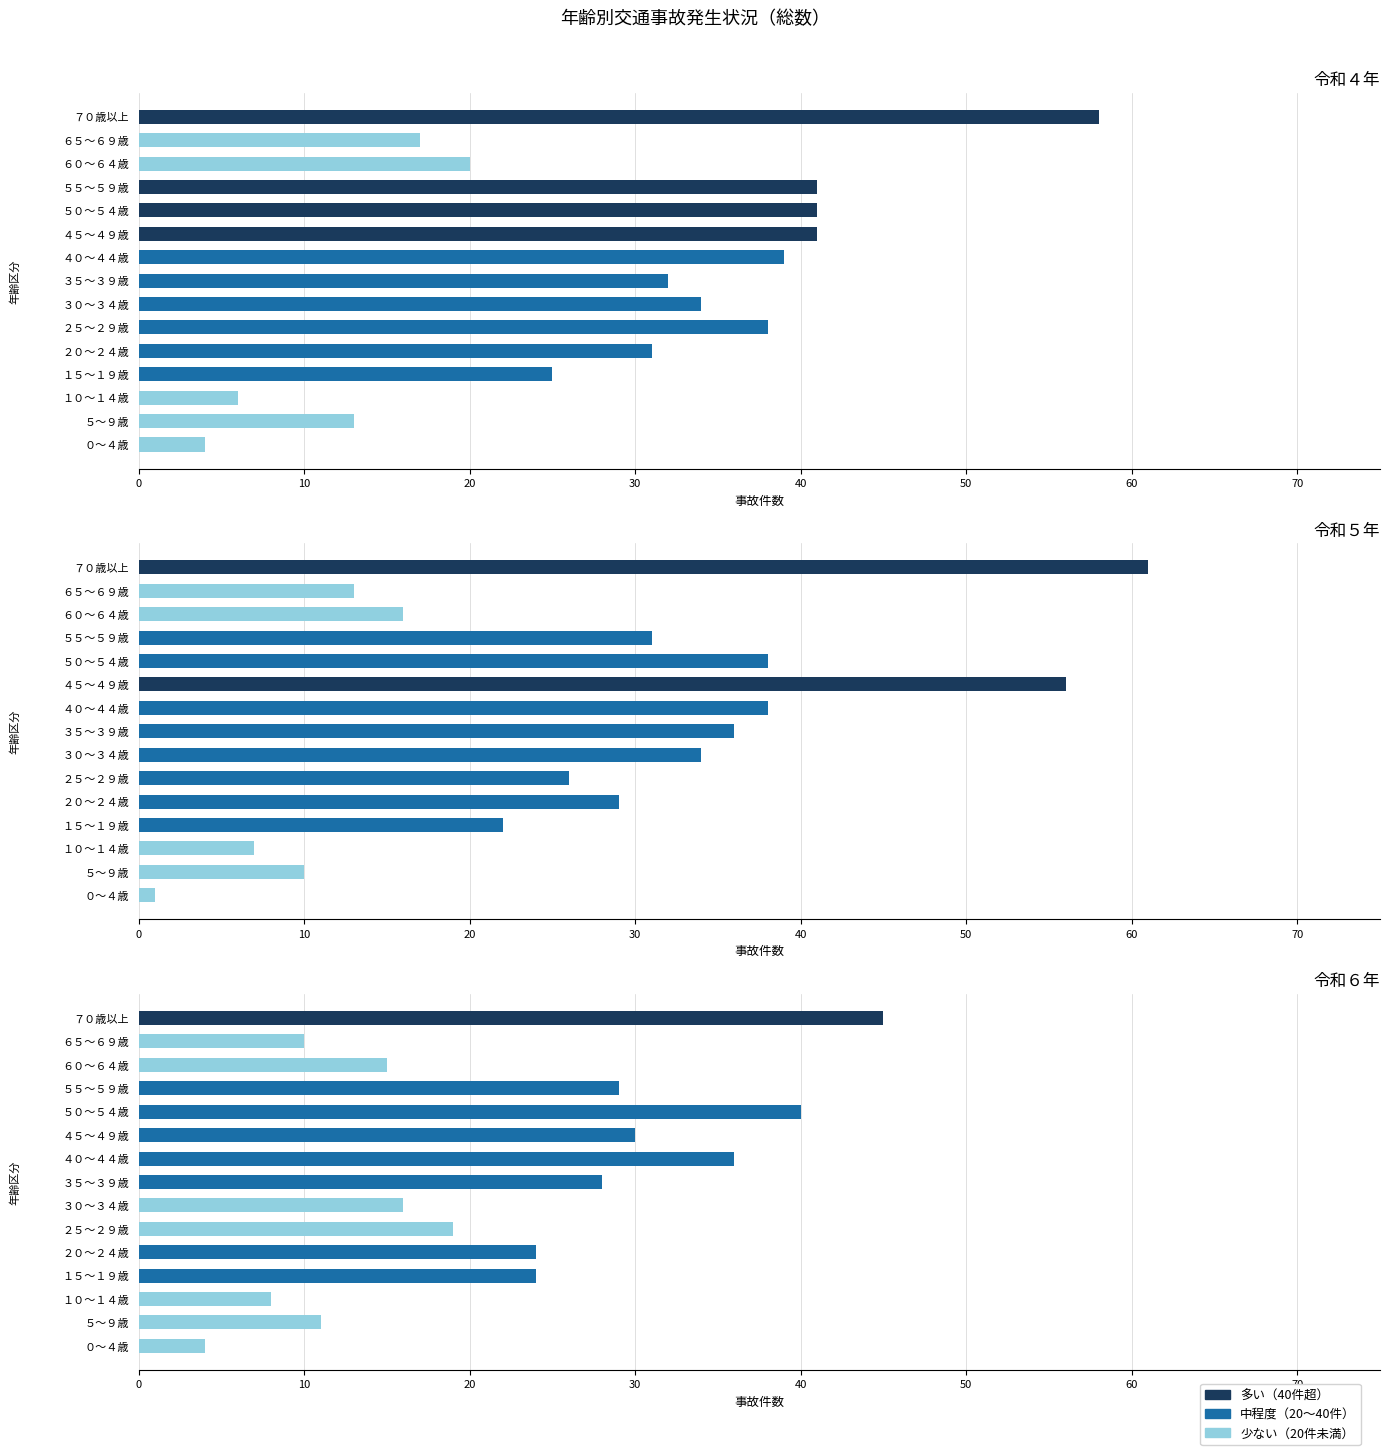

The 令和５年 series shows 16 at ５５～５９歳. True or false?

False